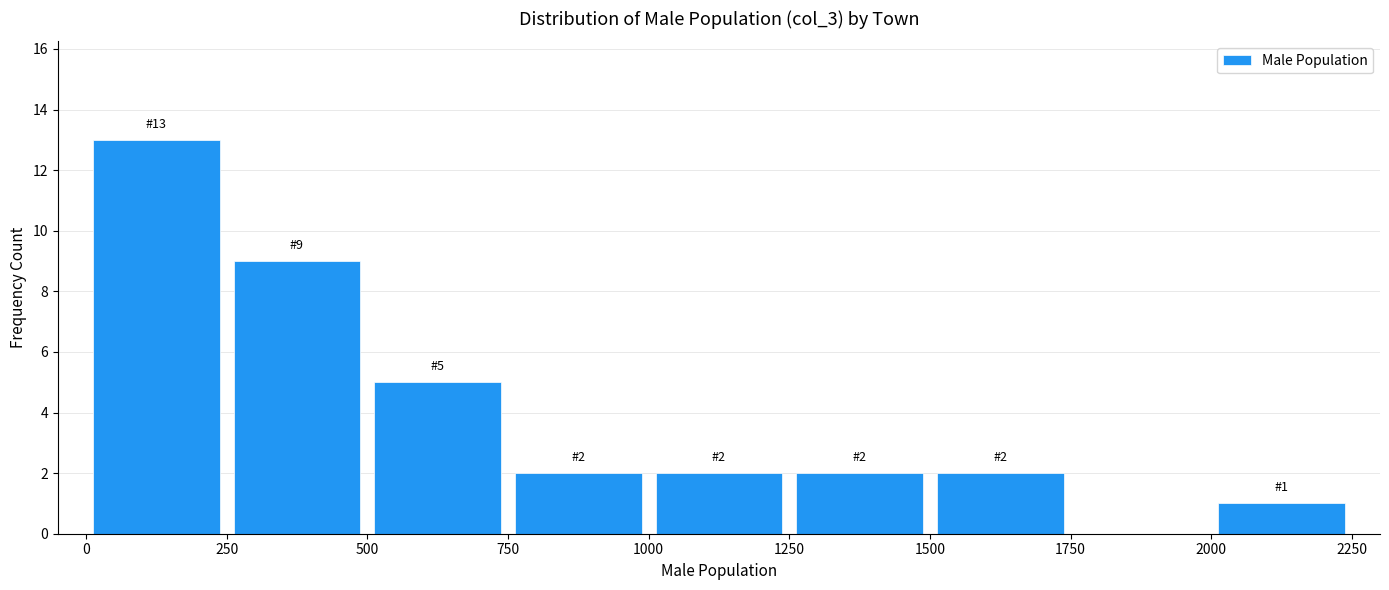

Which range on the x-axis has the tallest bar?

0 to 250